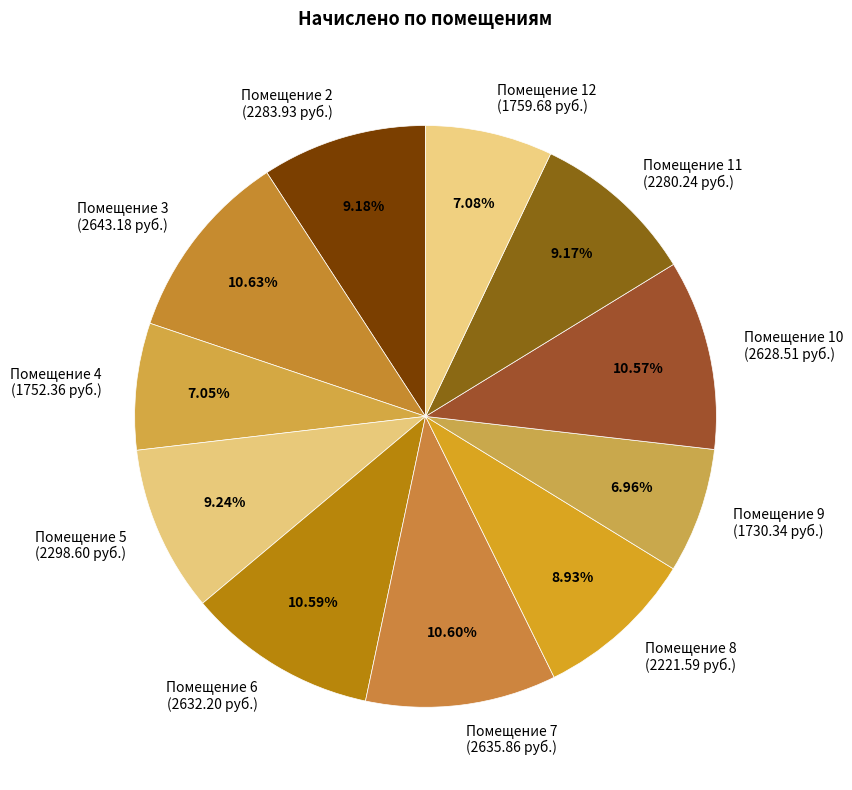

Which has a higher value, Помещение 2 or Помещение 3?

Помещение 3